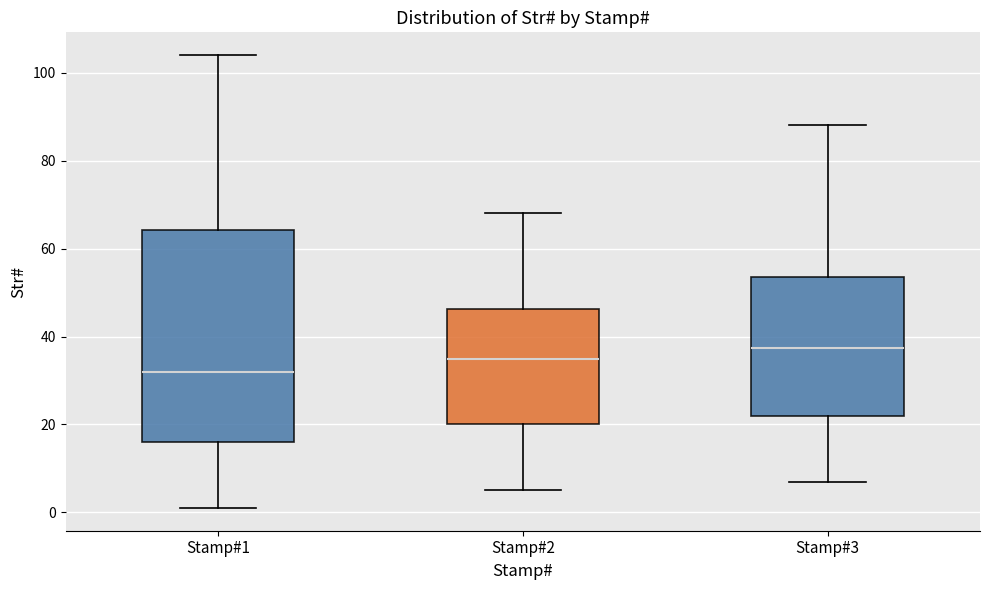

Reading left to right, read every box against the y-axis: the position of its median line, the range the box covers, and the ends of its whiskers. The values are not printed on the chart, so give them approximately, as read against the axis.

Stamp#1: median 32, box 16 to 64, whiskers 2 to 104
Stamp#2: median 36, box 20 to 46, whiskers 6 to 68
Stamp#3: median 38, box 22 to 54, whiskers 8 to 88